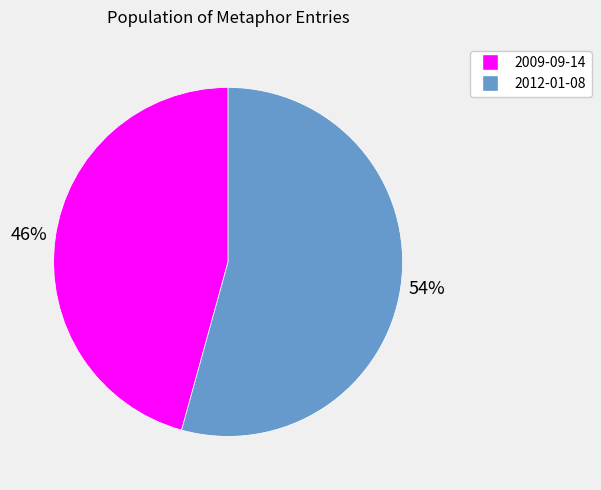

Is there any slice that represents more than half of the pie?

Yes